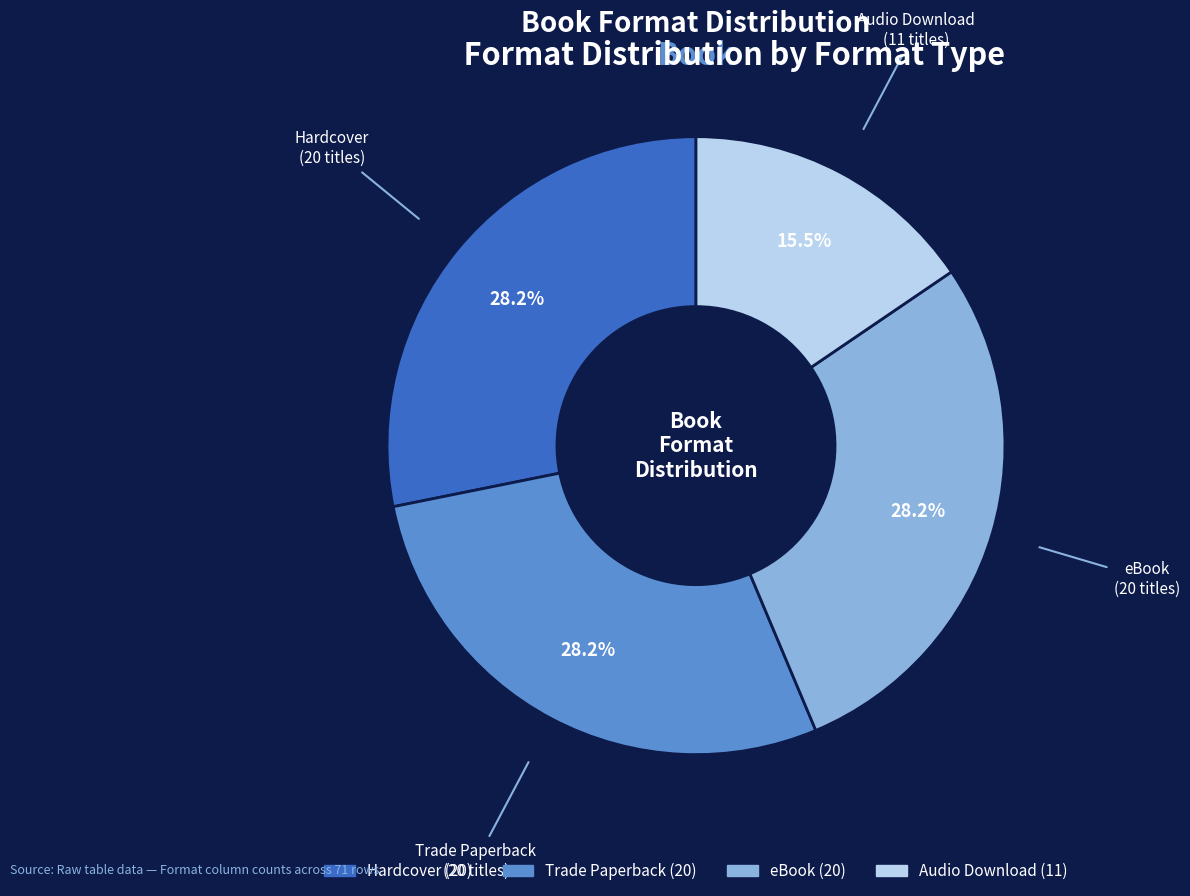

What is the ratio of the value at Trade Paperback to the value at Hardcover?

1.0